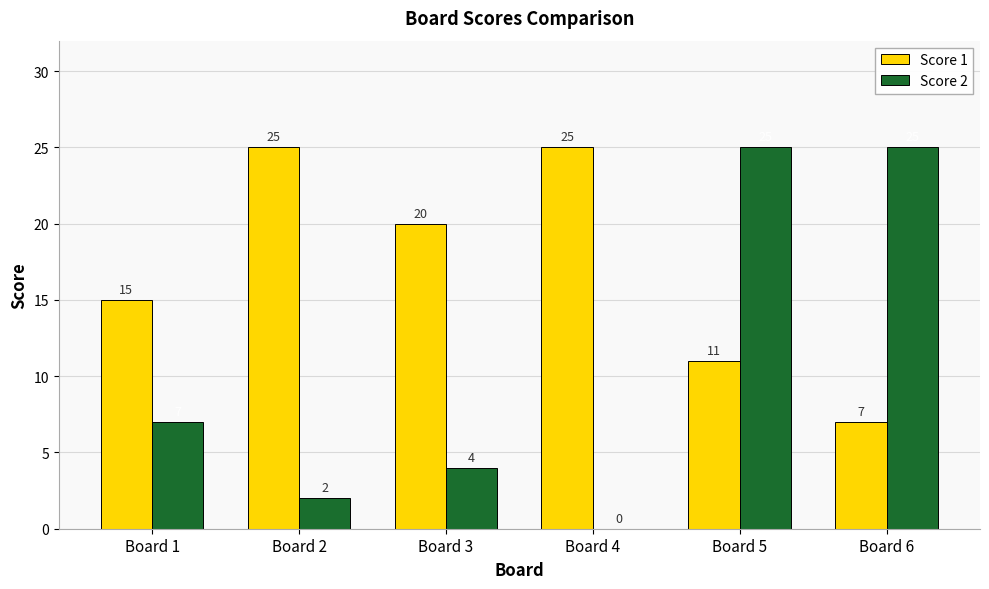

Between Board 2 and Board 3, which series saw the biggest shift?

Score 1